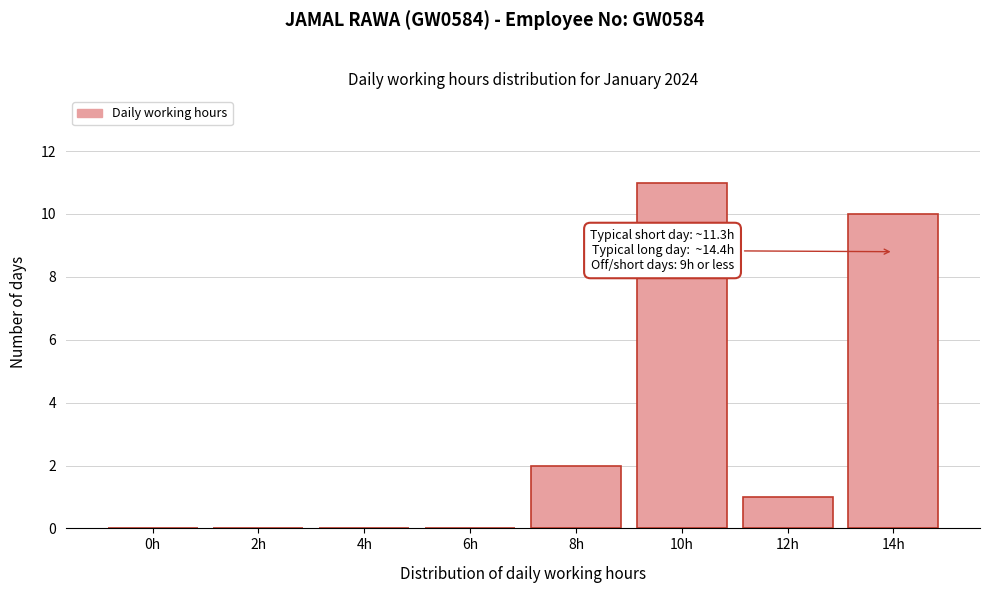

Reading right to left, what are all the values shown in this chart?

14h=10	12h=1	10h=11	8h=2	6h=0	4h=0	2h=0	0h=0